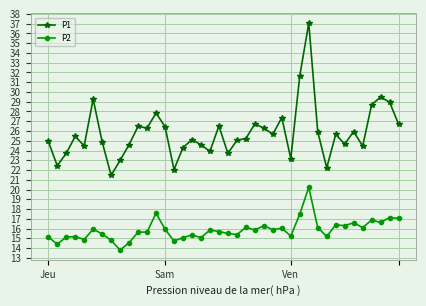

In P1, how many points are lower than both neighbors (excluding endpoints)?

12